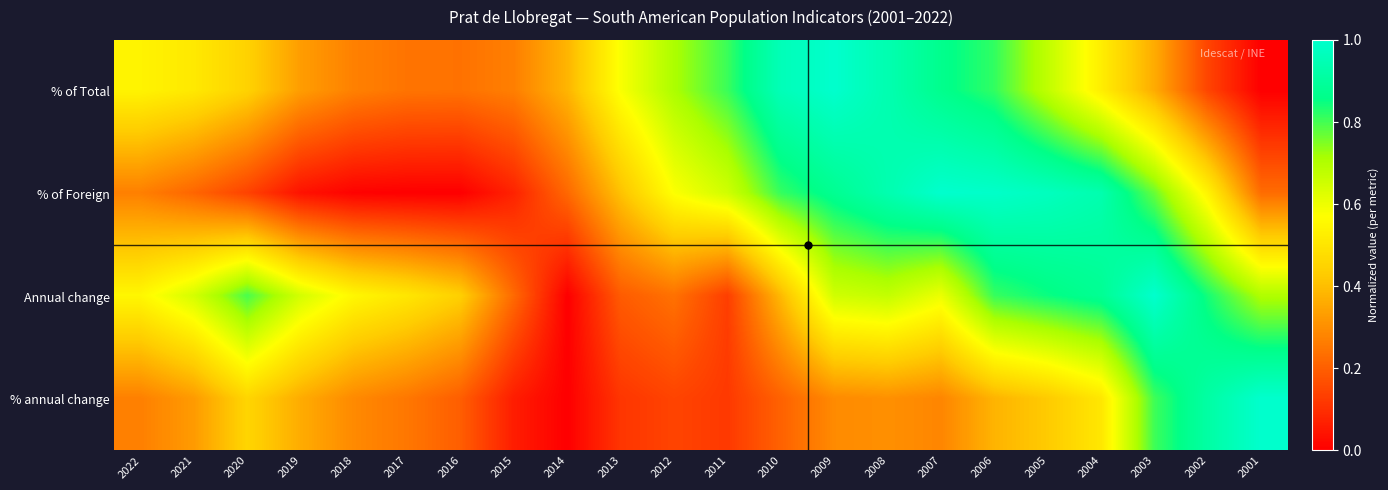

At how many categories does at least one series exceed 0?

22